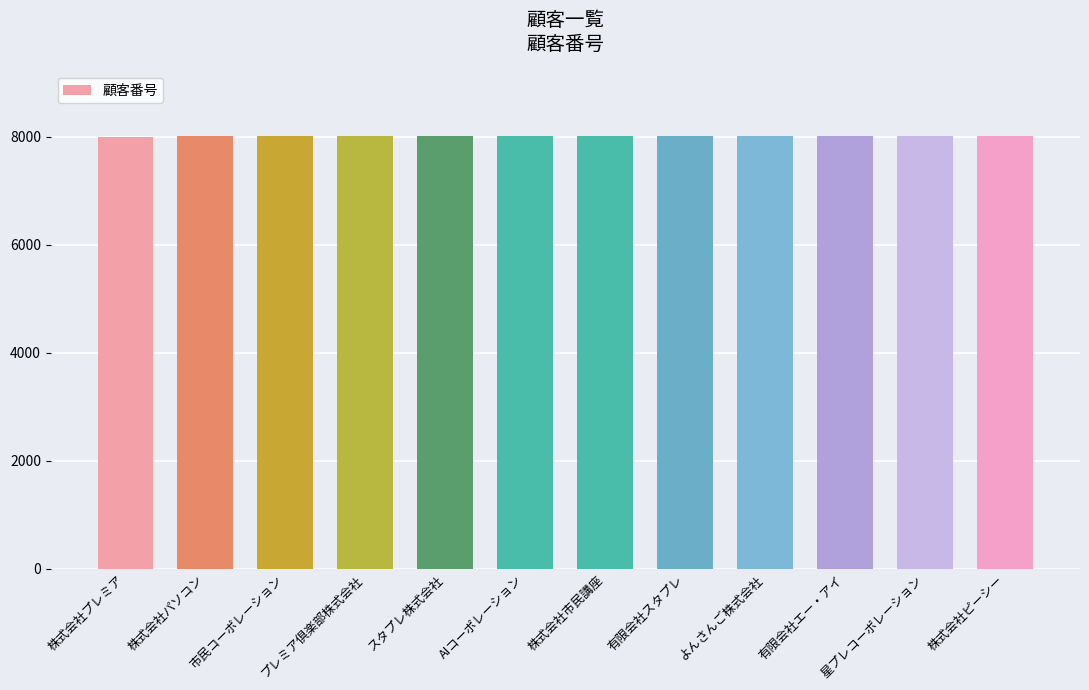

What is the maximum value shown in the chart?

8012